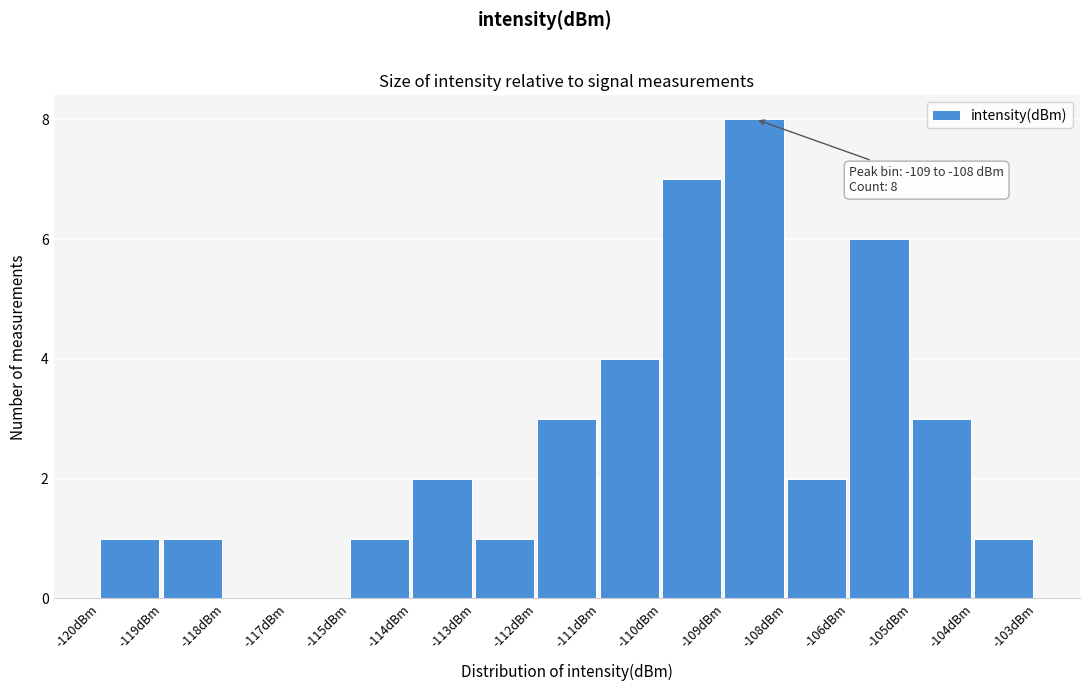

Reading left to right, list all the values displayed in this chart.

-120dBm=1	-119dBm=1	-118dBm=0	-117dBm=0	-115dBm=1	-114dBm=2	-113dBm=1	-112dBm=3	-111dBm=4	-110dBm=7	-109dBm=8	-108dBm=2	-106dBm=6	-105dBm=3	-104dBm=1